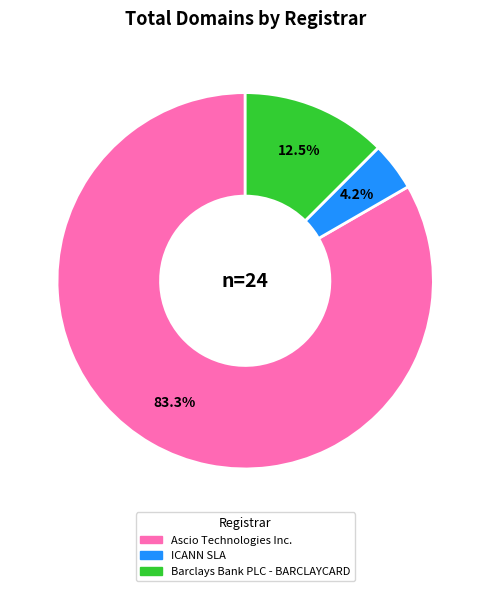

Is there a majority slice in this chart?

Yes